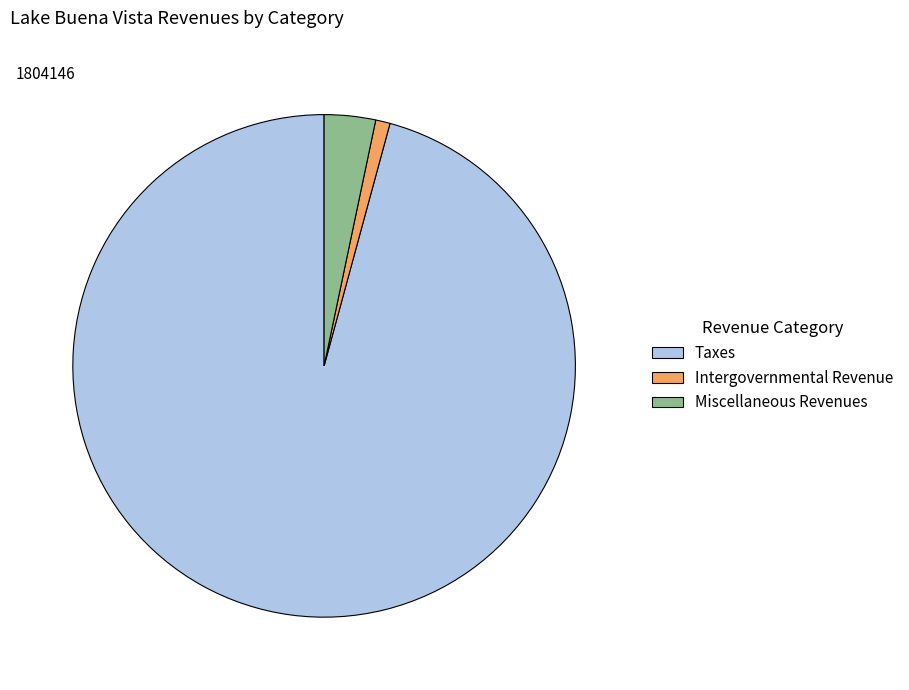

Is the sum of Miscellaneous Revenues and Taxes greater than half?

Yes